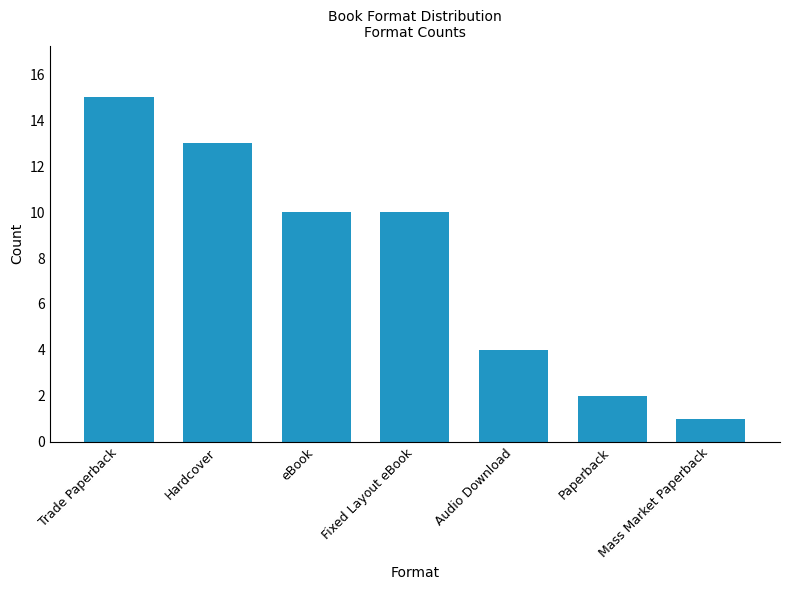

The chart shows a value of 3 at Audio Download. True or false?

False